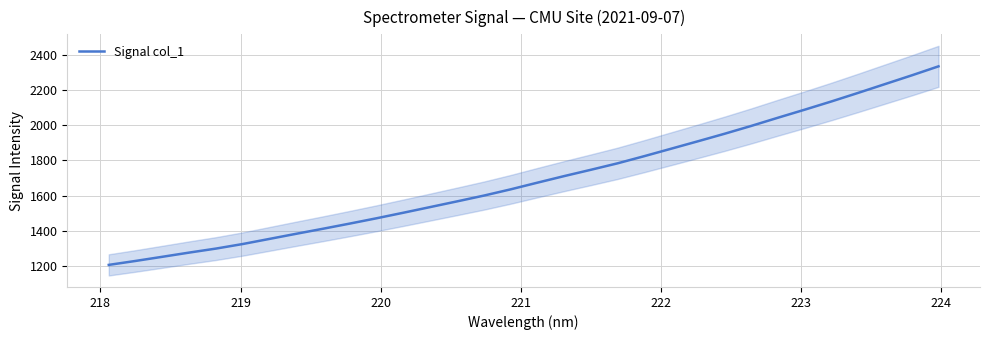

Is it true that the value at 23 is 540.6?

False